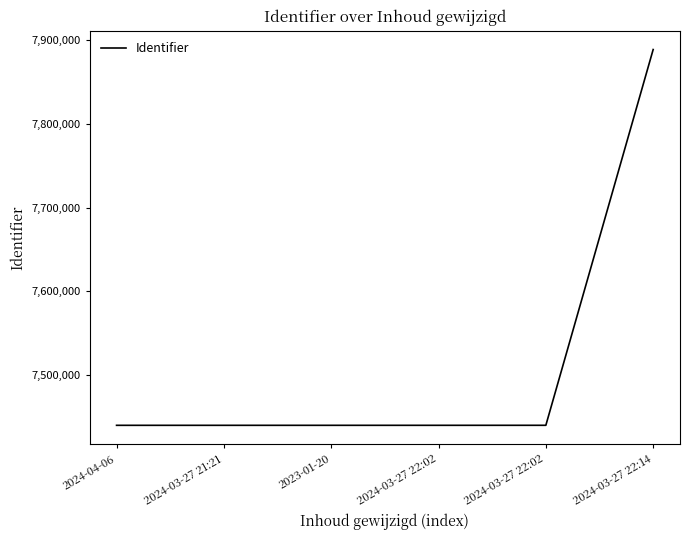

What is the label of the 1st point from the right?

2024-03-27 22:14